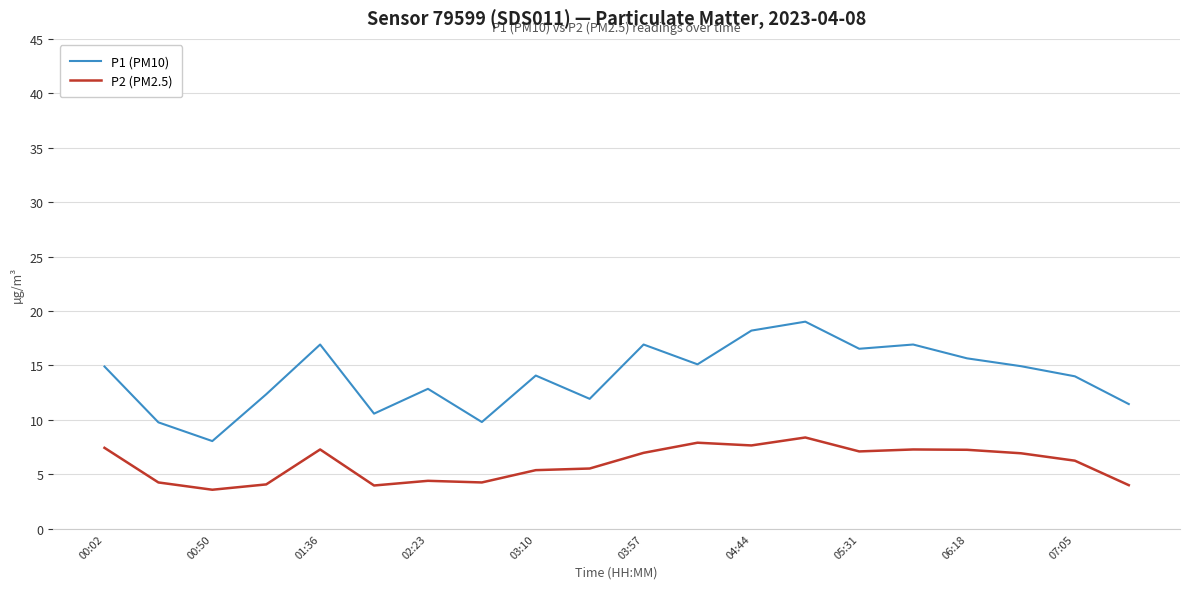

List the series in order of their peak value, highest first.

P1 (PM10), P2 (PM2.5)